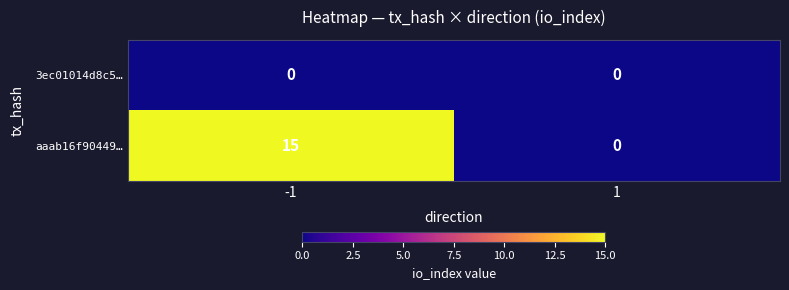

Between -1 and 1, which series saw the biggest shift?

aaab16f90449…